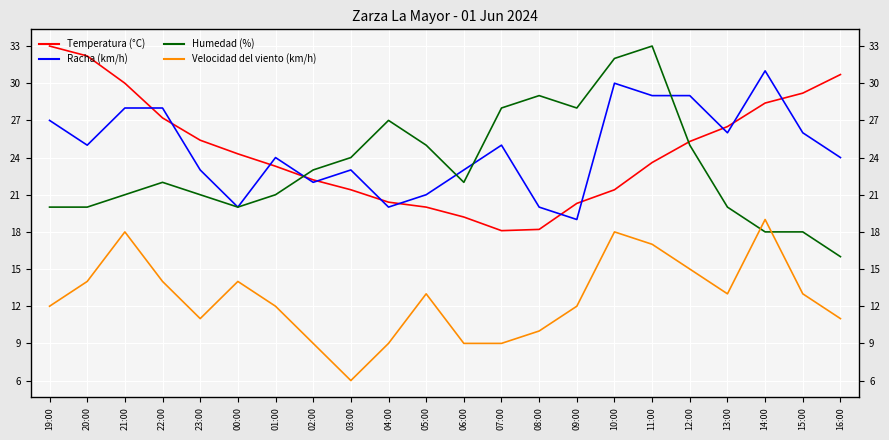

What is the value of the Velocidad del viento (km/h) point at the 19th from the left?

13.0